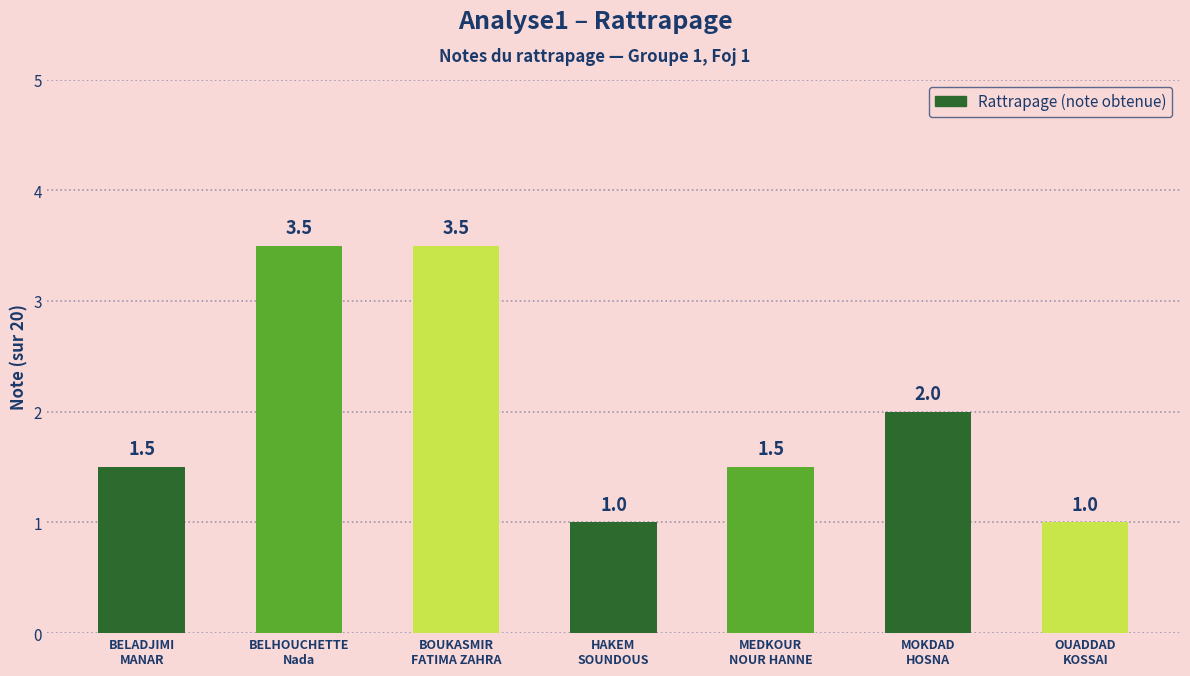

Does the chart contain stacked bars?

No